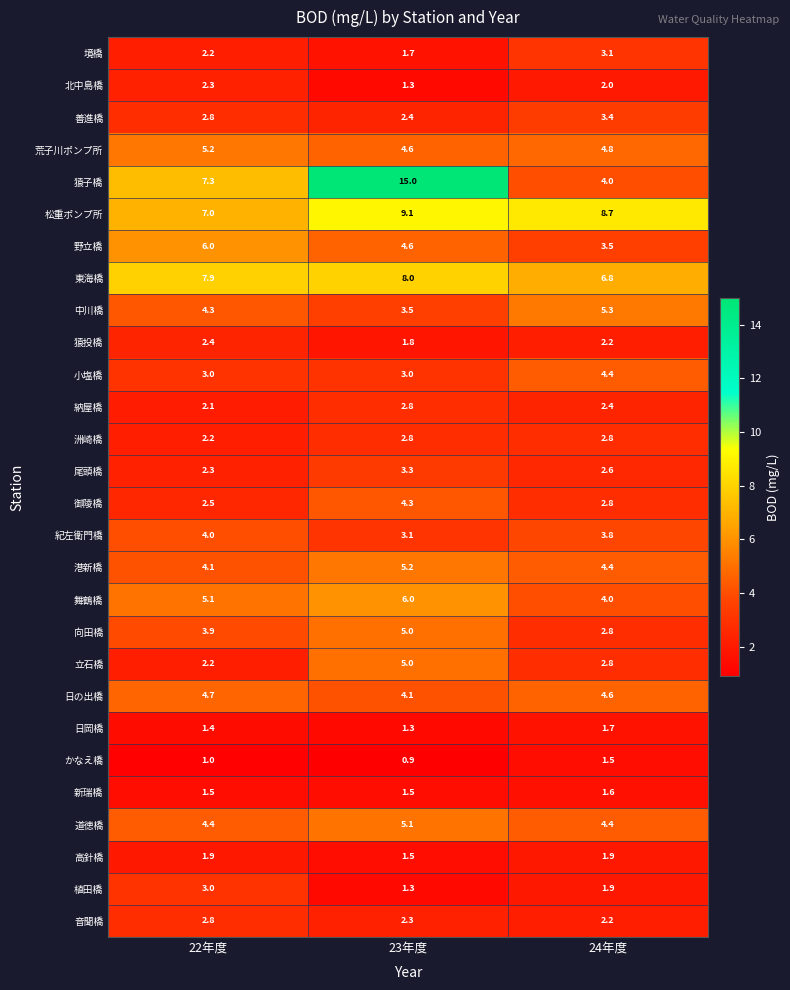

What is the sum of all 道徳橋 values?

13.9